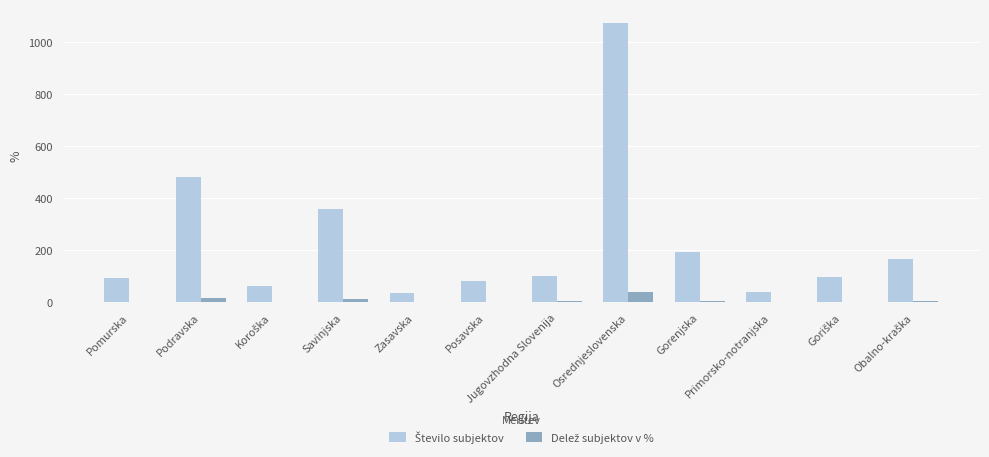

At which category is the sum across all series the highest?

Osrednjeslovenska